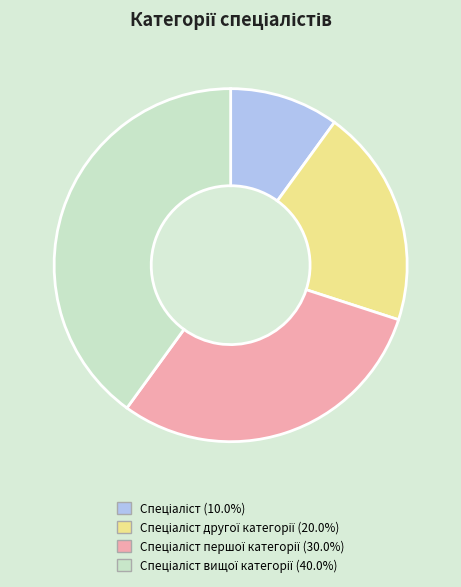

How many segments does this pie chart have?

4